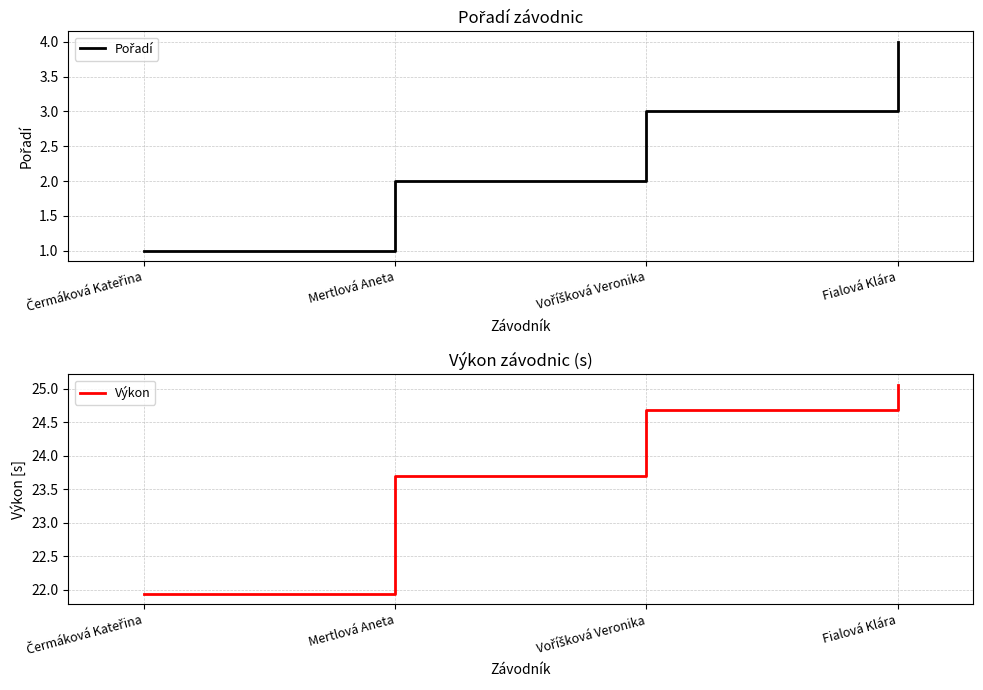

The Pořadí series shows 1.4 at Čermáková Kateřina. True or false?

False